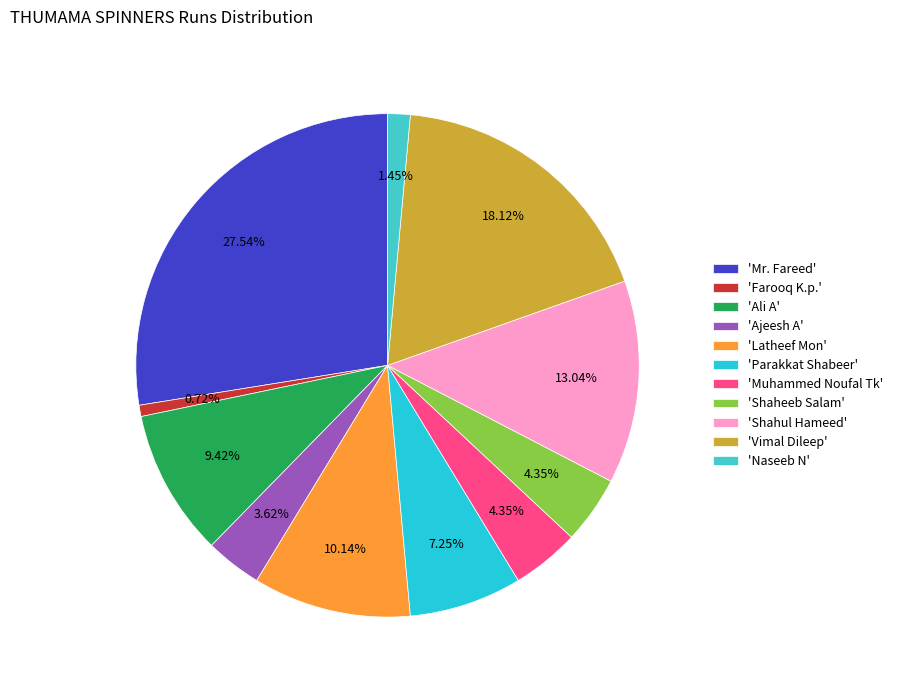

Count the number of slices in the pie.

11